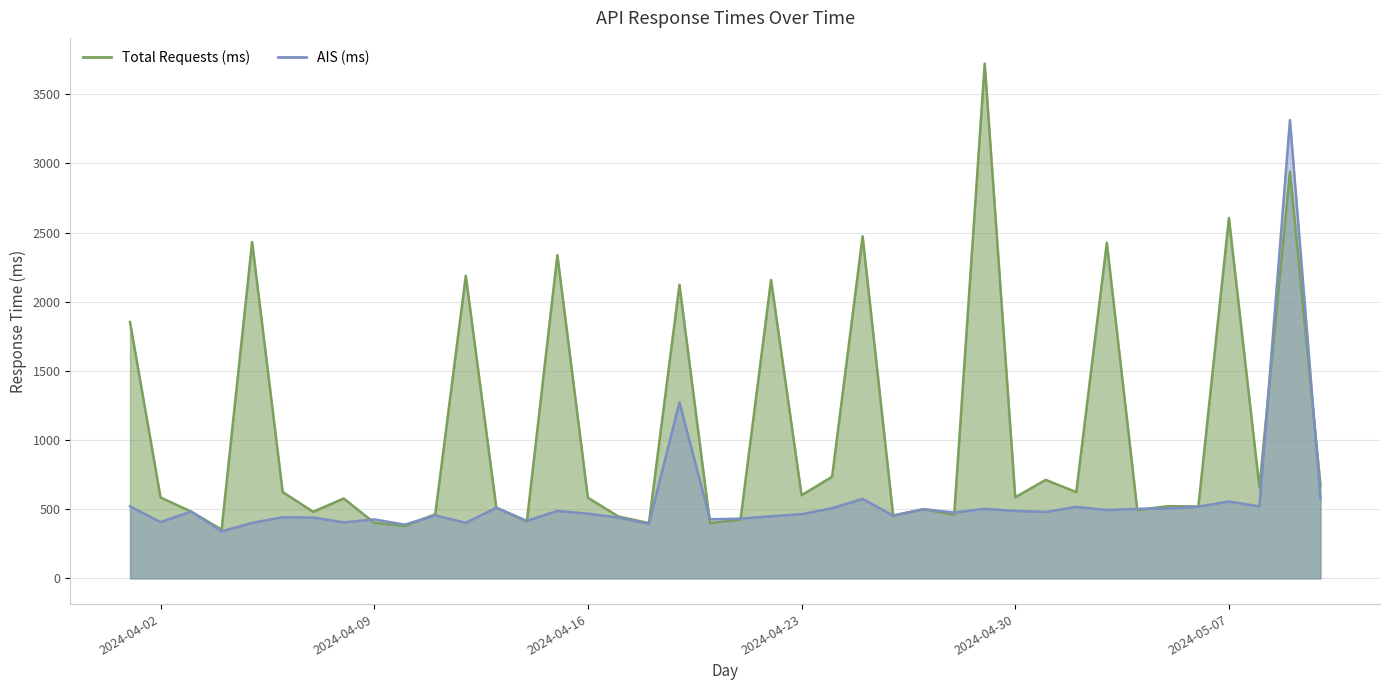

At which label does Total Requests (ms) first exceed 584?

2024-04-01